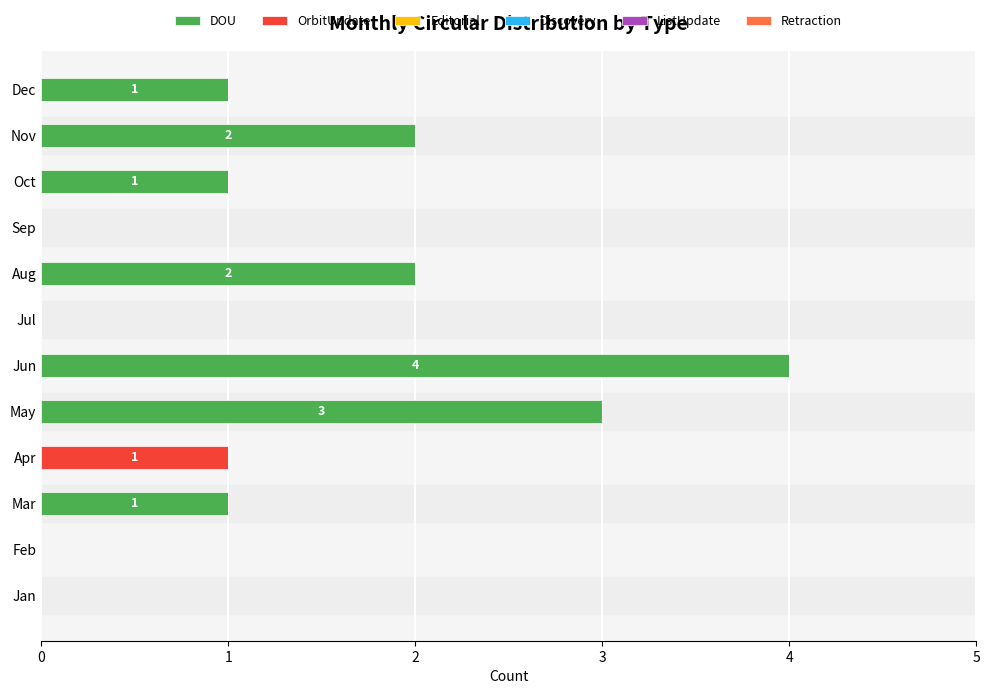

The DOU series shows 0 at Feb. True or false?

True